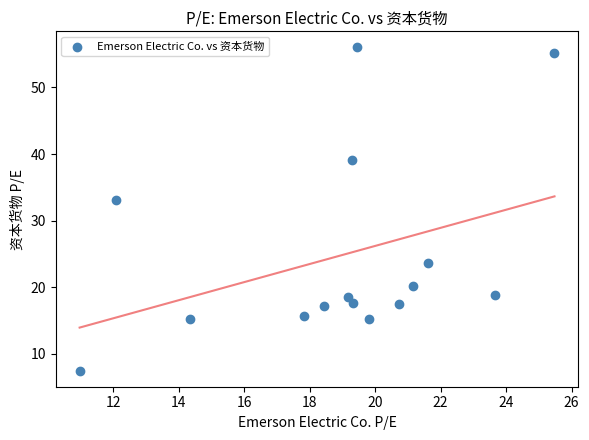

What is the range of X values (max minus min)?

14.5